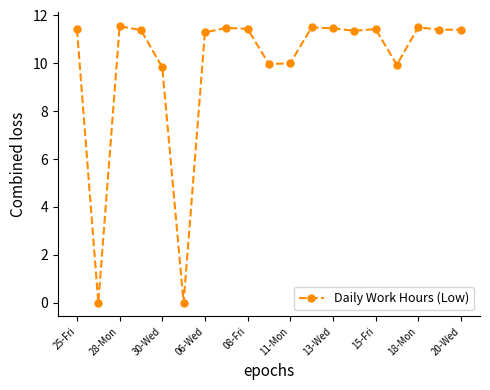

What is the average value?

9.9